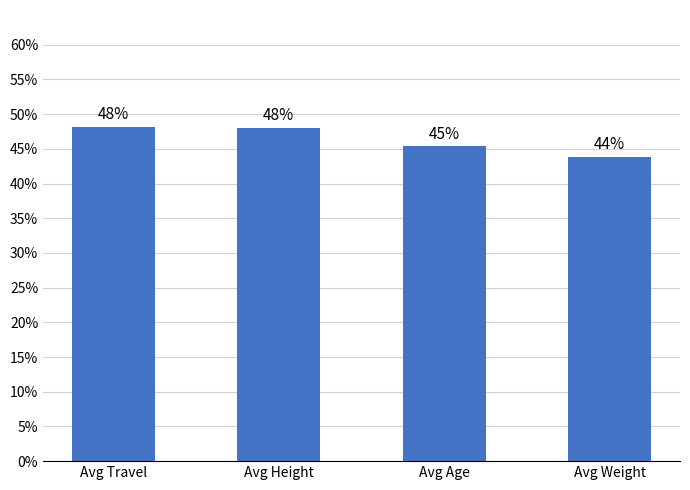

How many values are below 48?

2